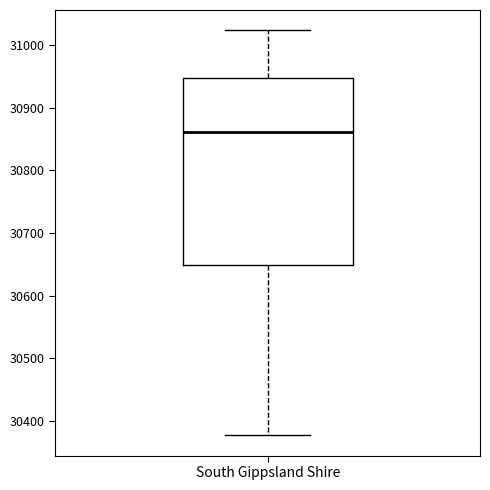

Where does the lower whisker of the box for South Gippsland Shire end on the y-axis? The values are not printed on the chart, so give them approximately, as read against the axis.

30380